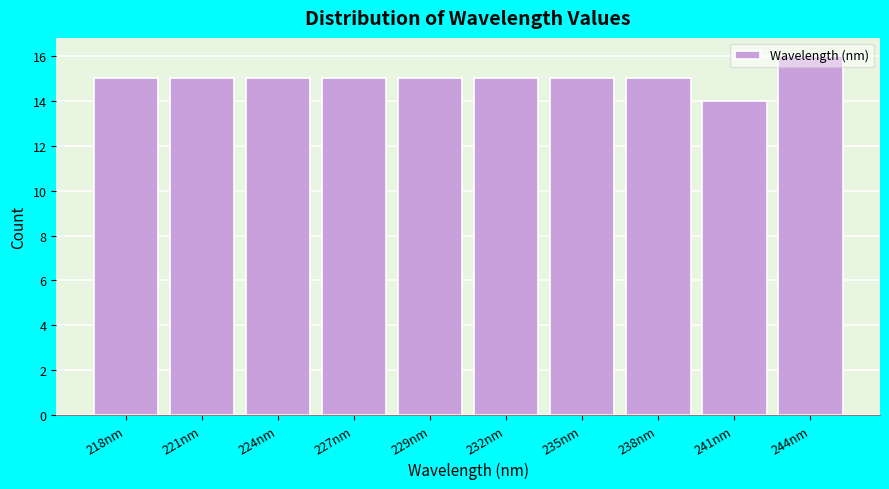

What is the smallest value displayed?

14